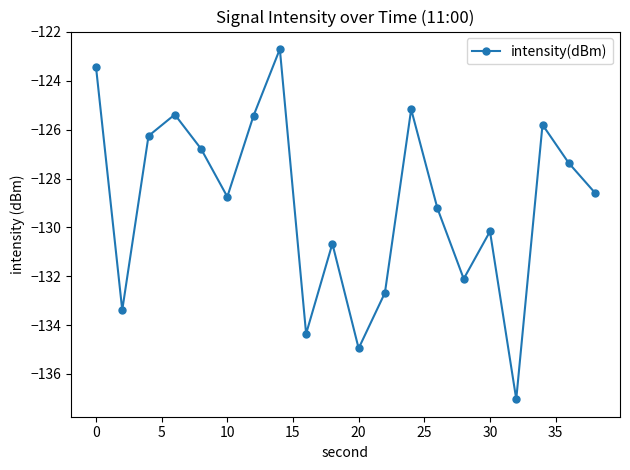

What is the maximum value shown in the chart?

-122.7